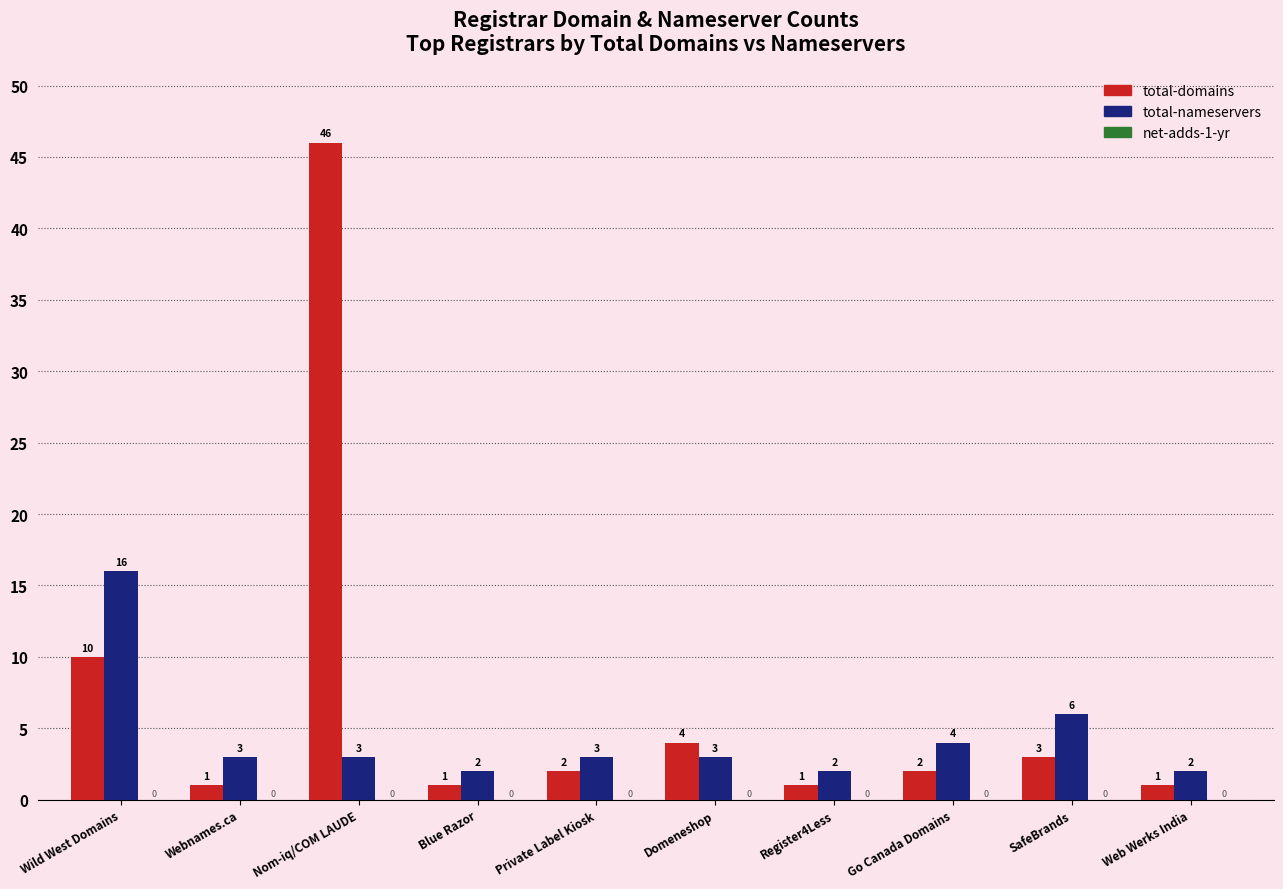

What is the value of the total-nameservers bar at the 9th from the left?

6